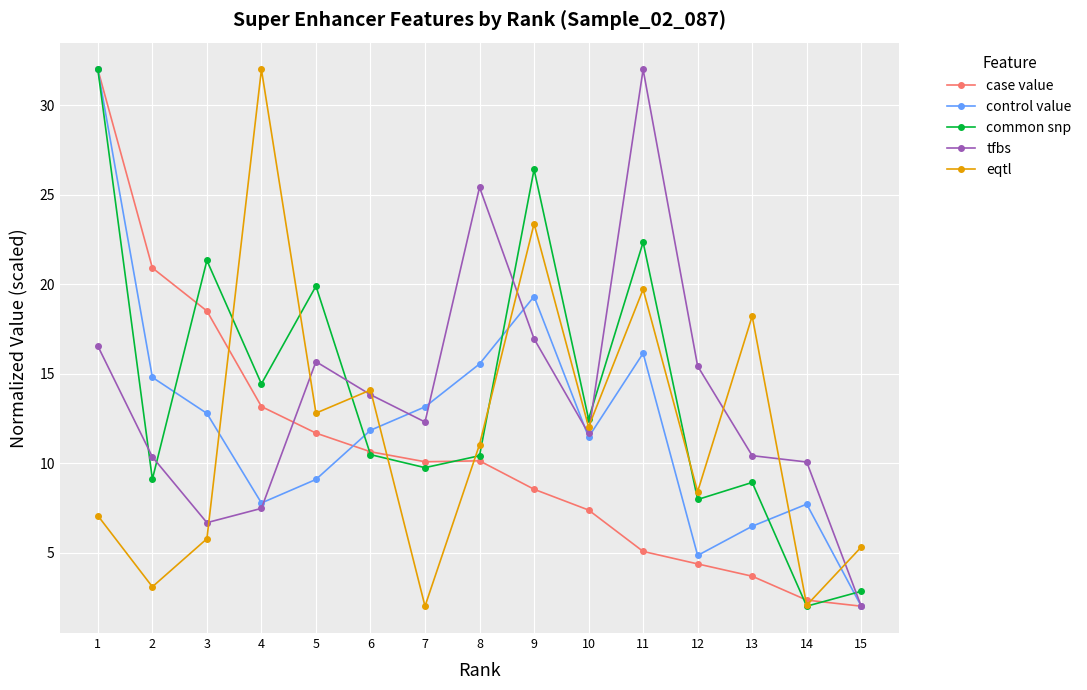

What is the sum of the eqtl values at 13 and 8?

29.2